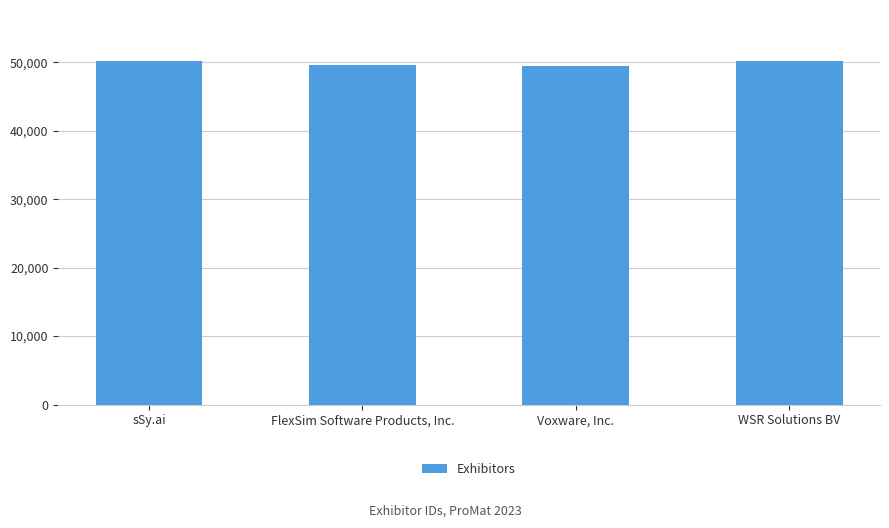

What is the sum of all values?

199399